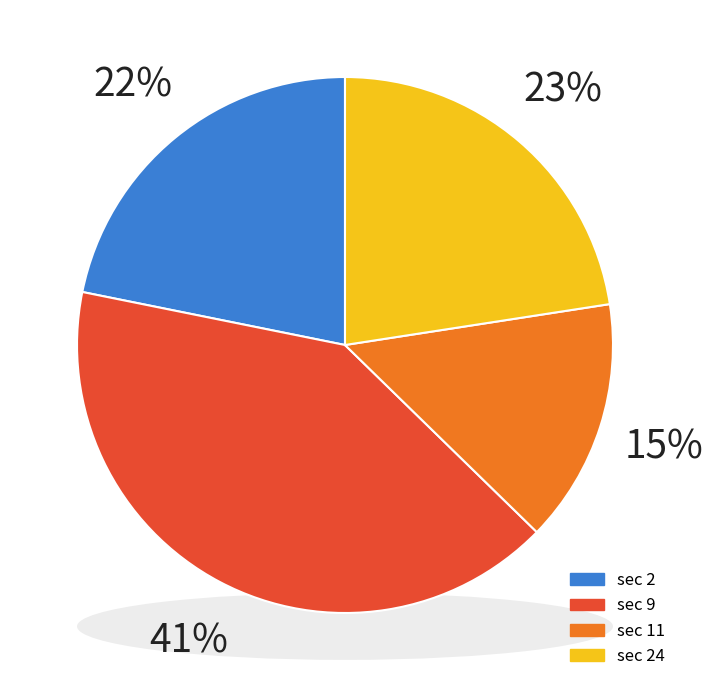

The 31 slice represents 11% of the pie. True or false?

False